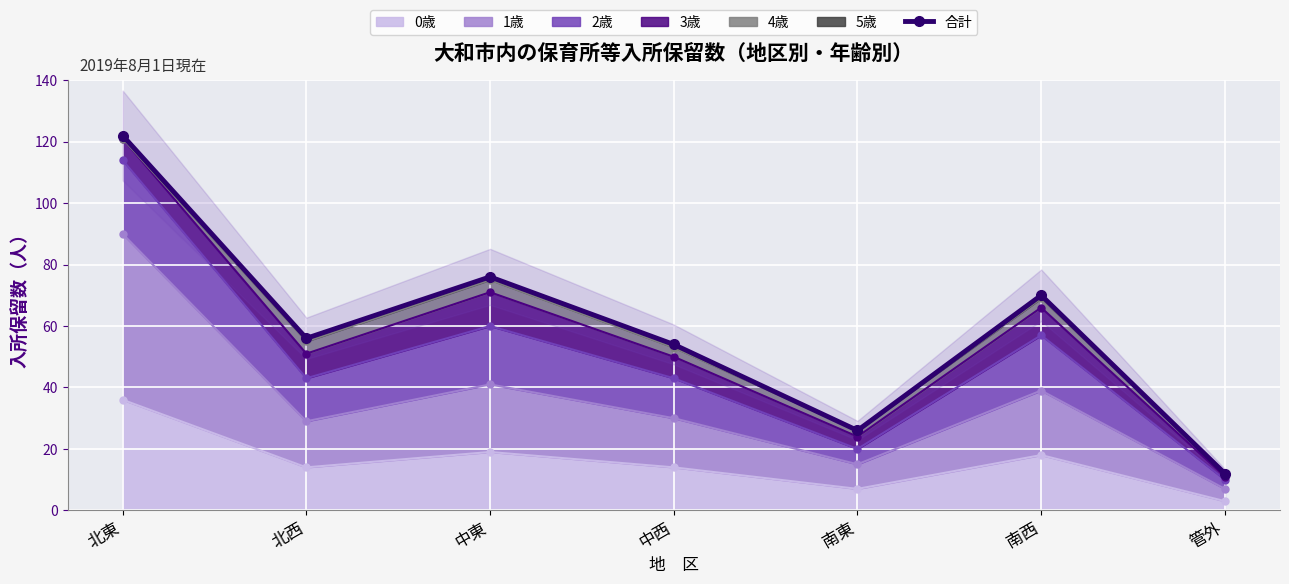

Does the chart display data point markers on the line(s)?

Yes